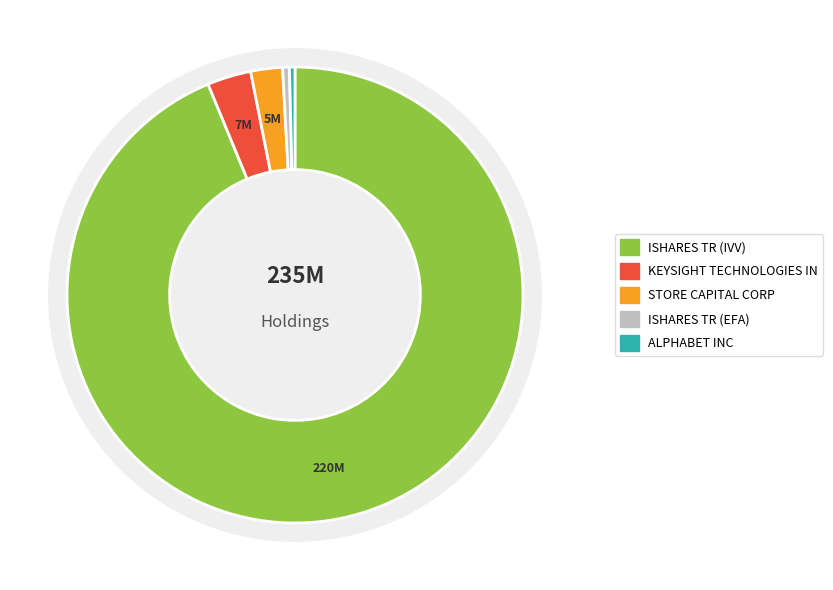

To the nearest percent, what is the difference between the largest and smallest slice percentages?

93%